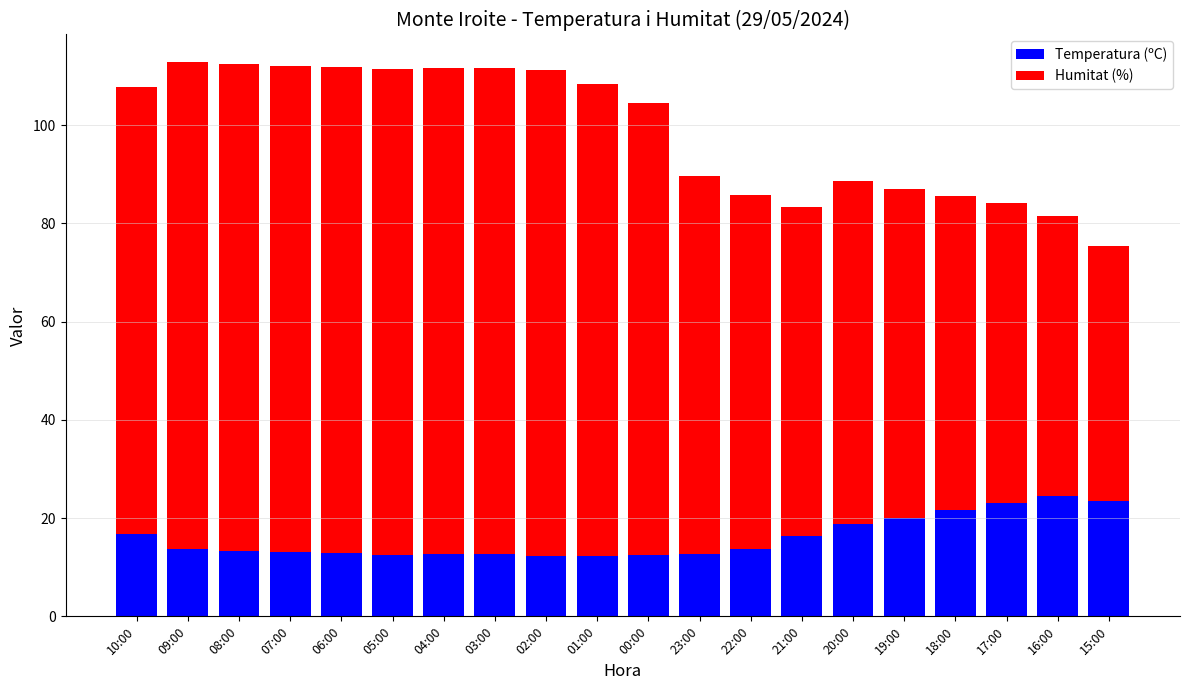

What is the highest value of the Temperatura (ºC) series?

24.5